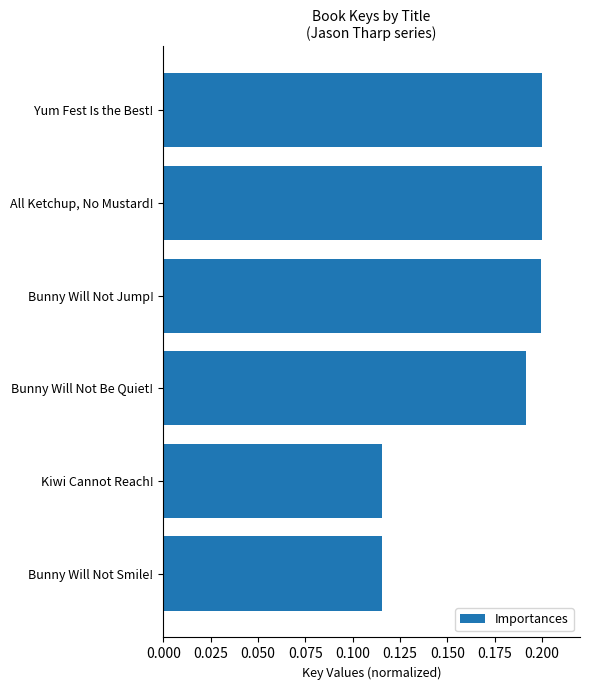

Are the bars horizontal?

Yes